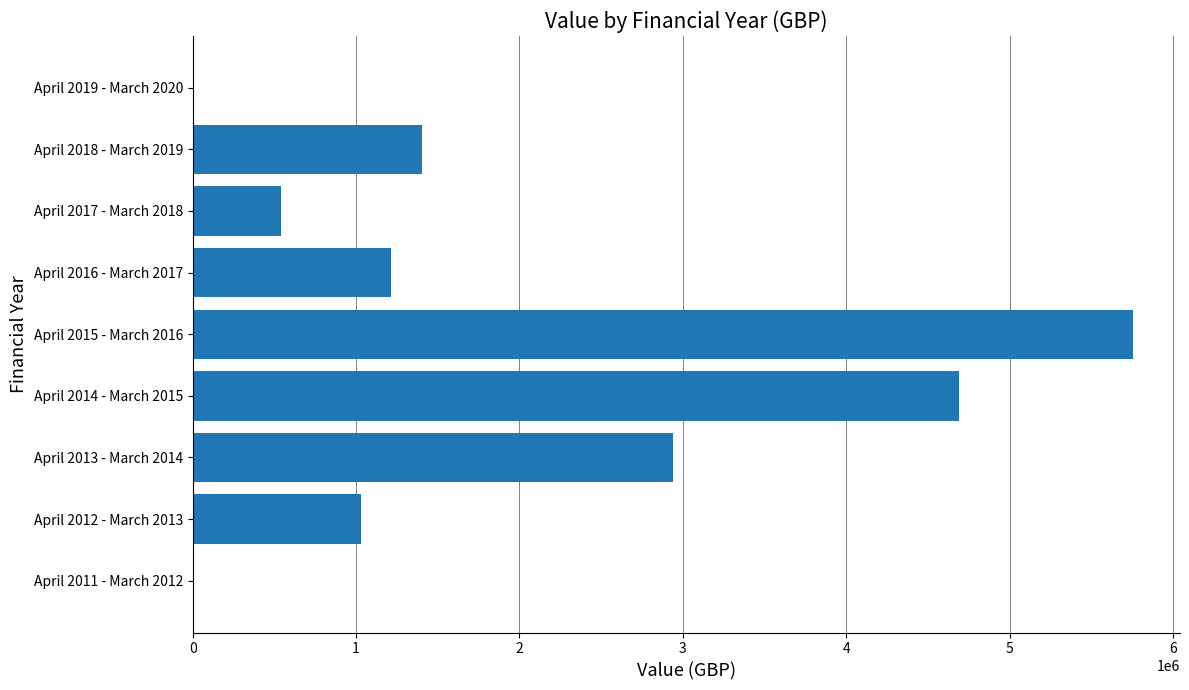

What is the ratio of the value at April 2018 - March 2019 to the value at April 2017 - March 2018?

2.6